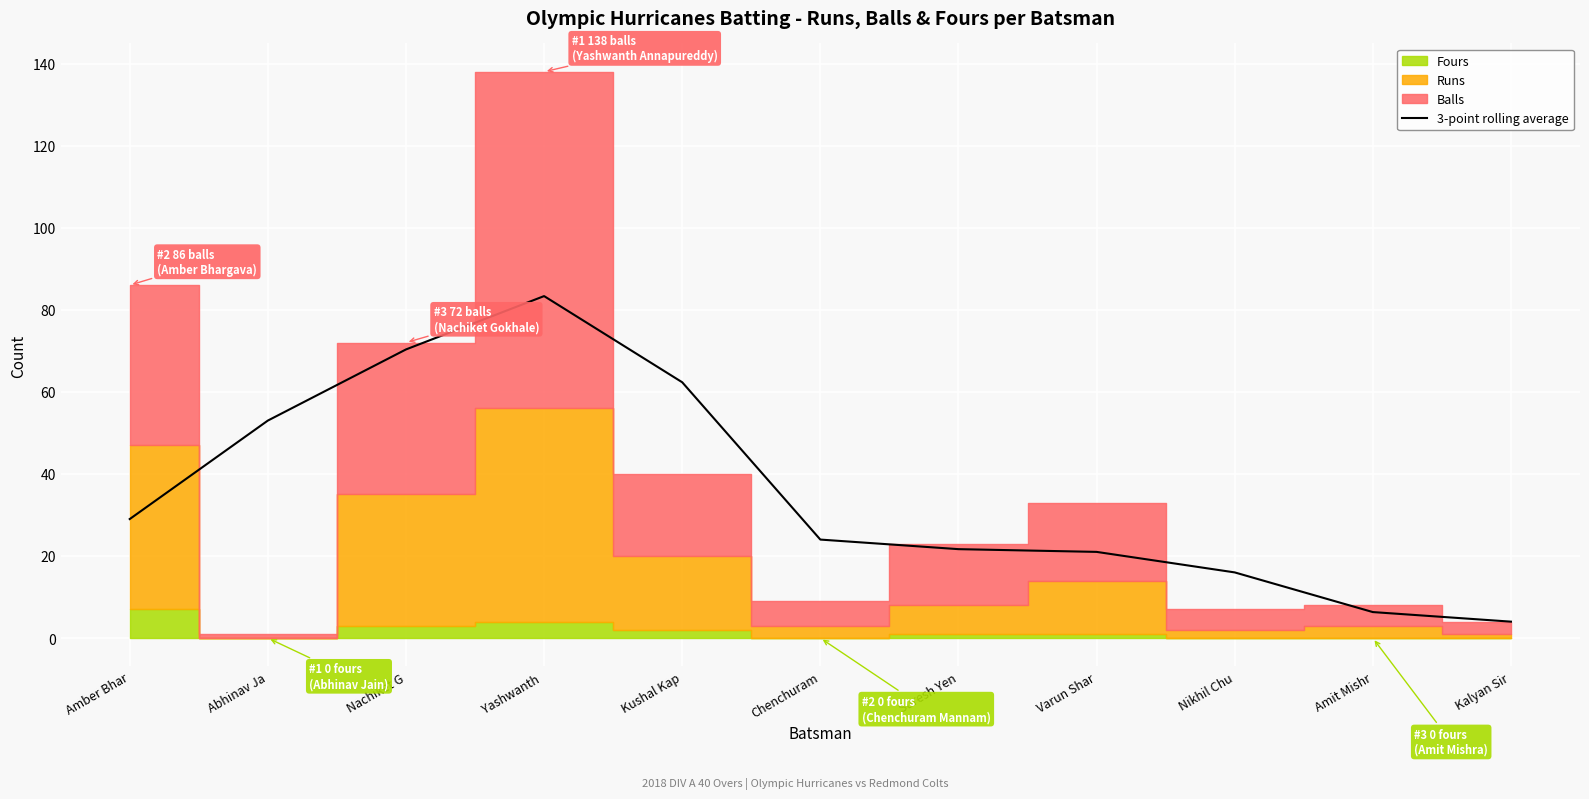

Does the chart display data point markers on the line(s)?

No